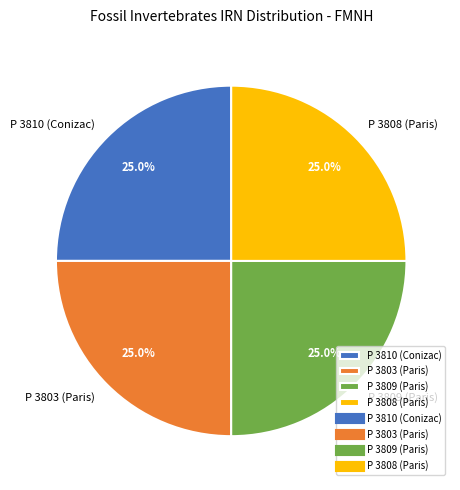

To the nearest percent, what is the average slice percentage?

25%